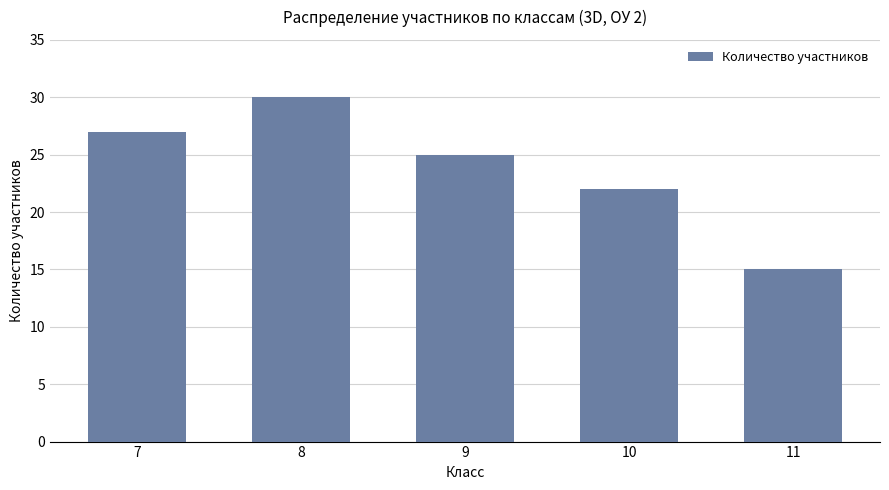

Count the values in the range 22 to 27.

3